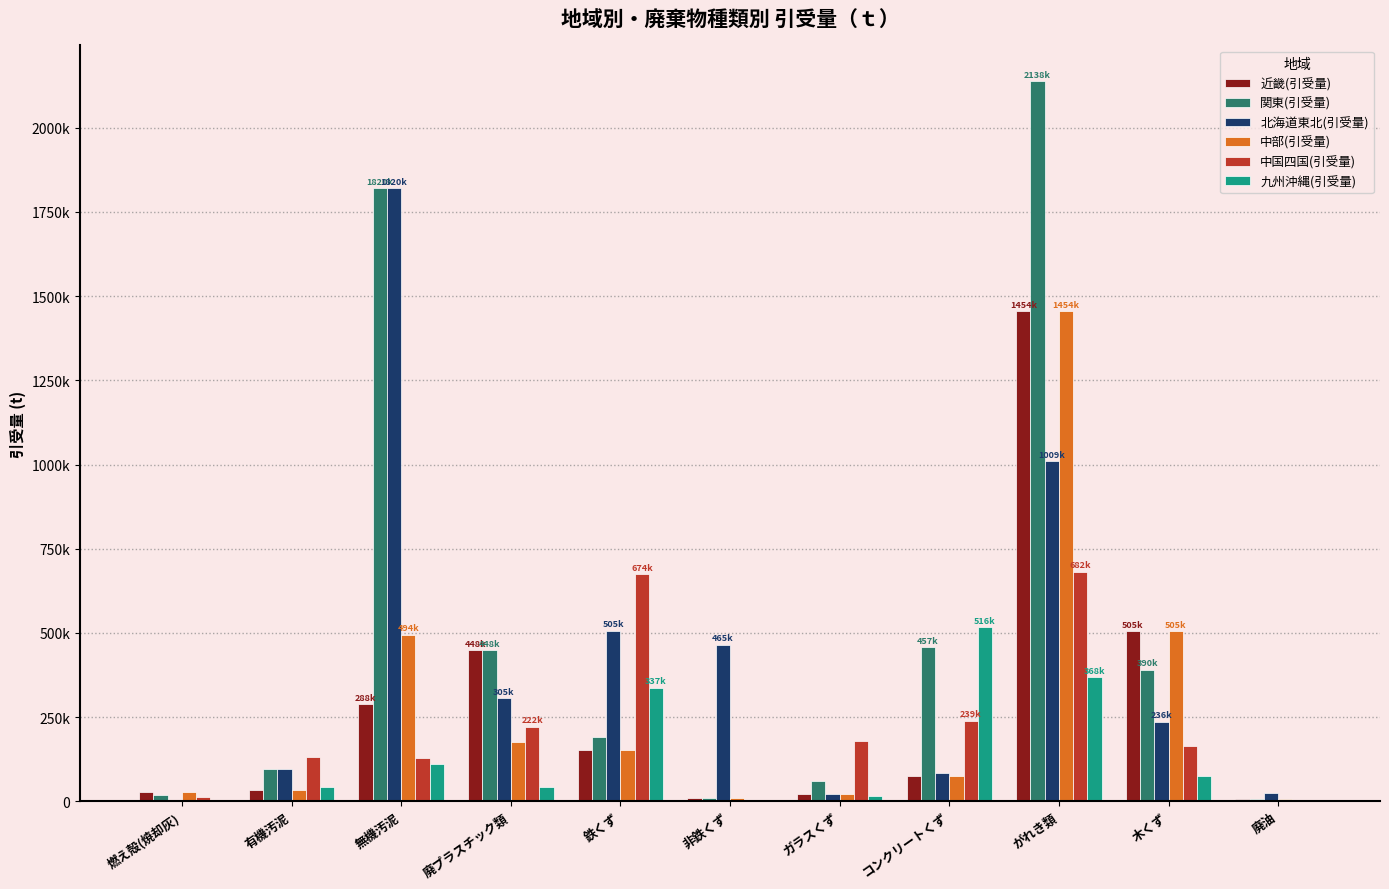

What are all the series names shown in the legend?

近畿(引受量), 関東(引受量), 北海道東北(引受量), 中部(引受量), 中国四国(引受量), 九州沖縄(引受量)